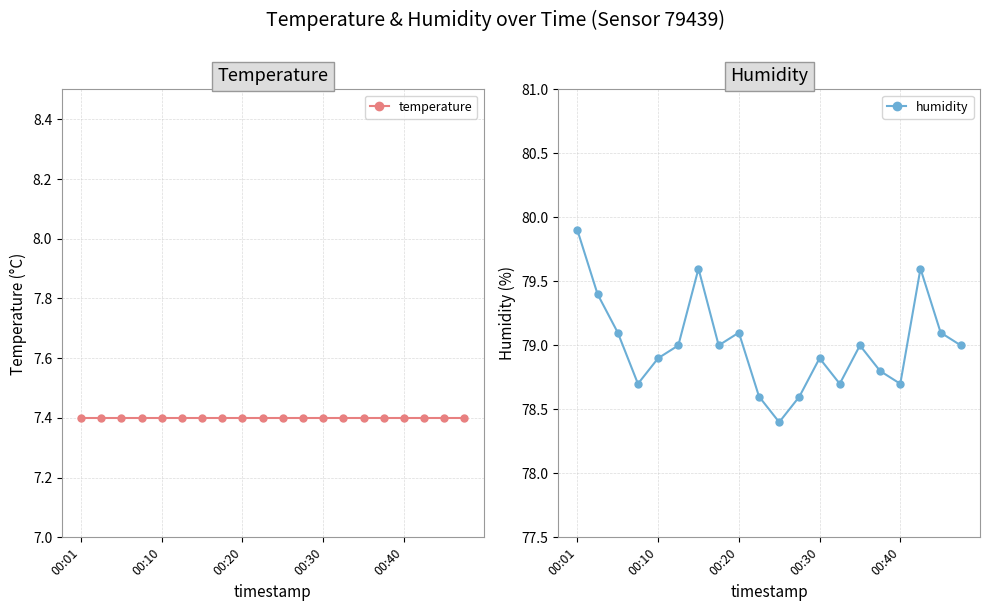

True or false: humidity and temperature cross at least once.

False